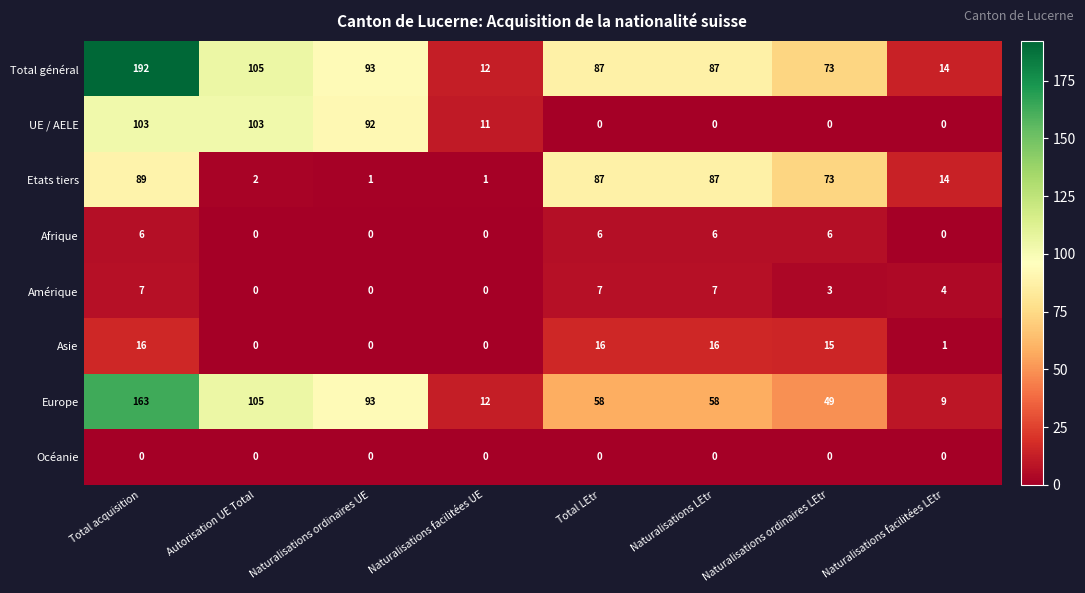

Is it true that Amérique equals 9 at Total LEtr?

False